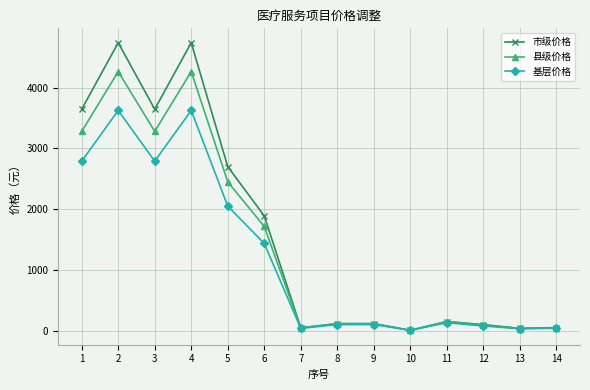

List the series in order of their overall mean, lowest first.

基层价格, 县级价格, 市级价格